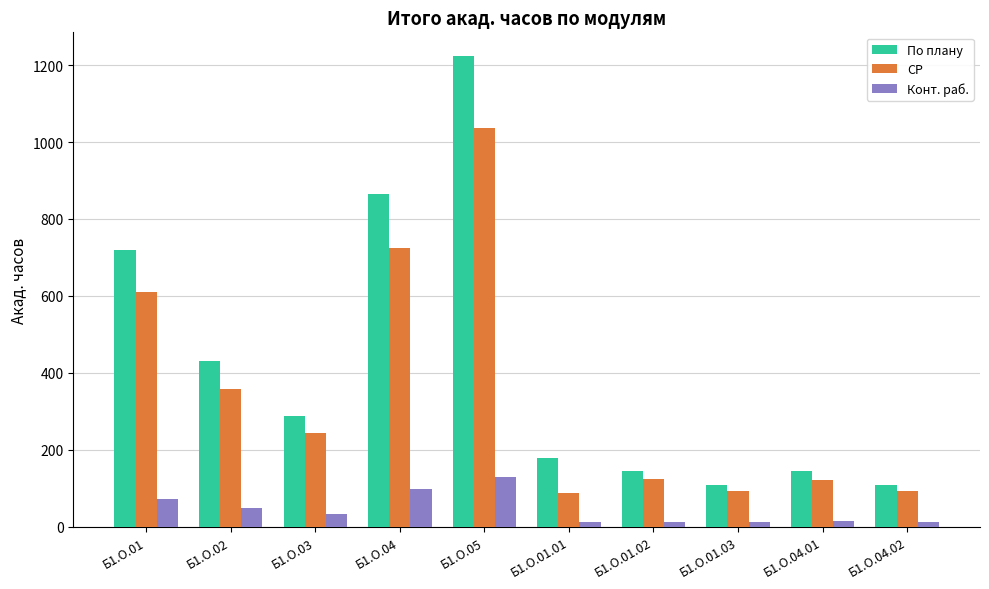

What are all the series names shown in the legend?

По плану, СР, Конт. раб.